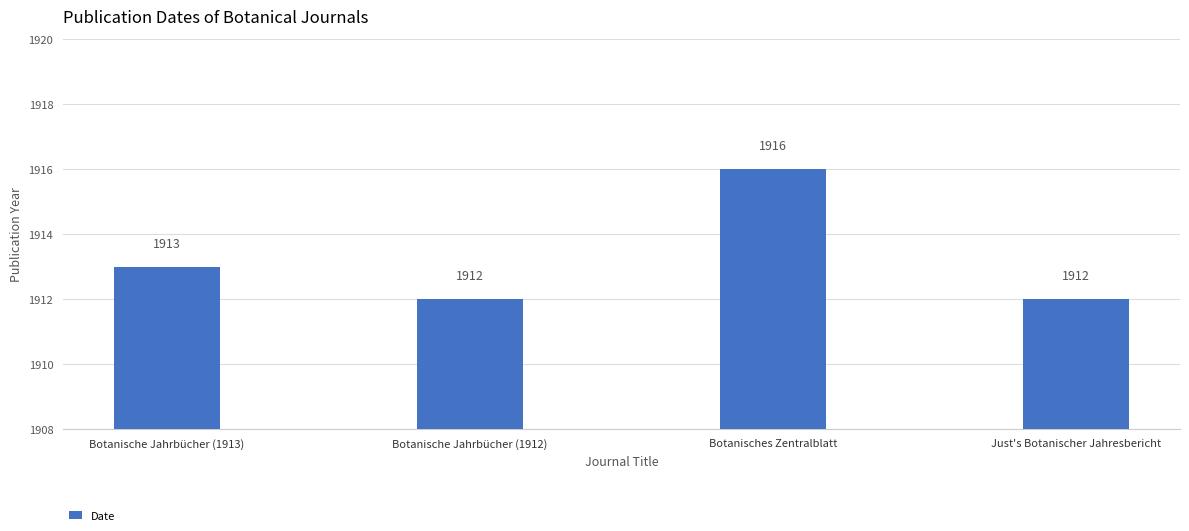

What is the label of the 1st bar from the right?

Just's Botanischer Jahresbericht